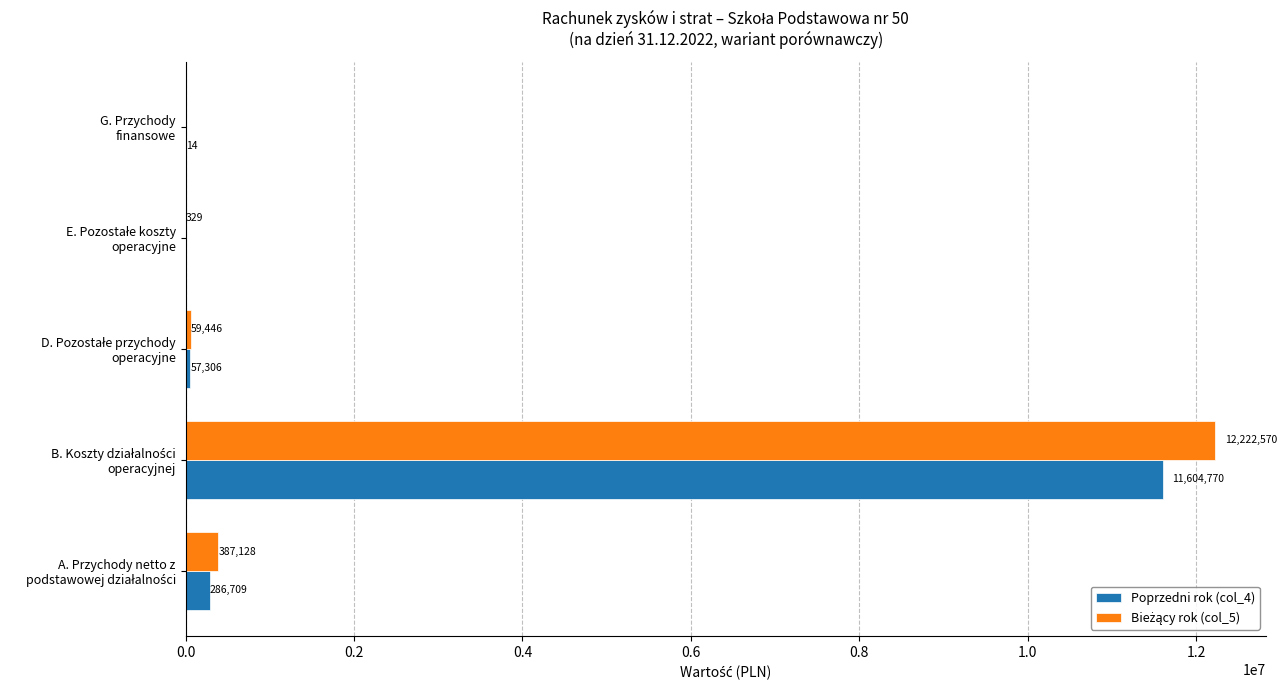

What is the maximum value for Poprzedni rok (col_4)?

11604769.9